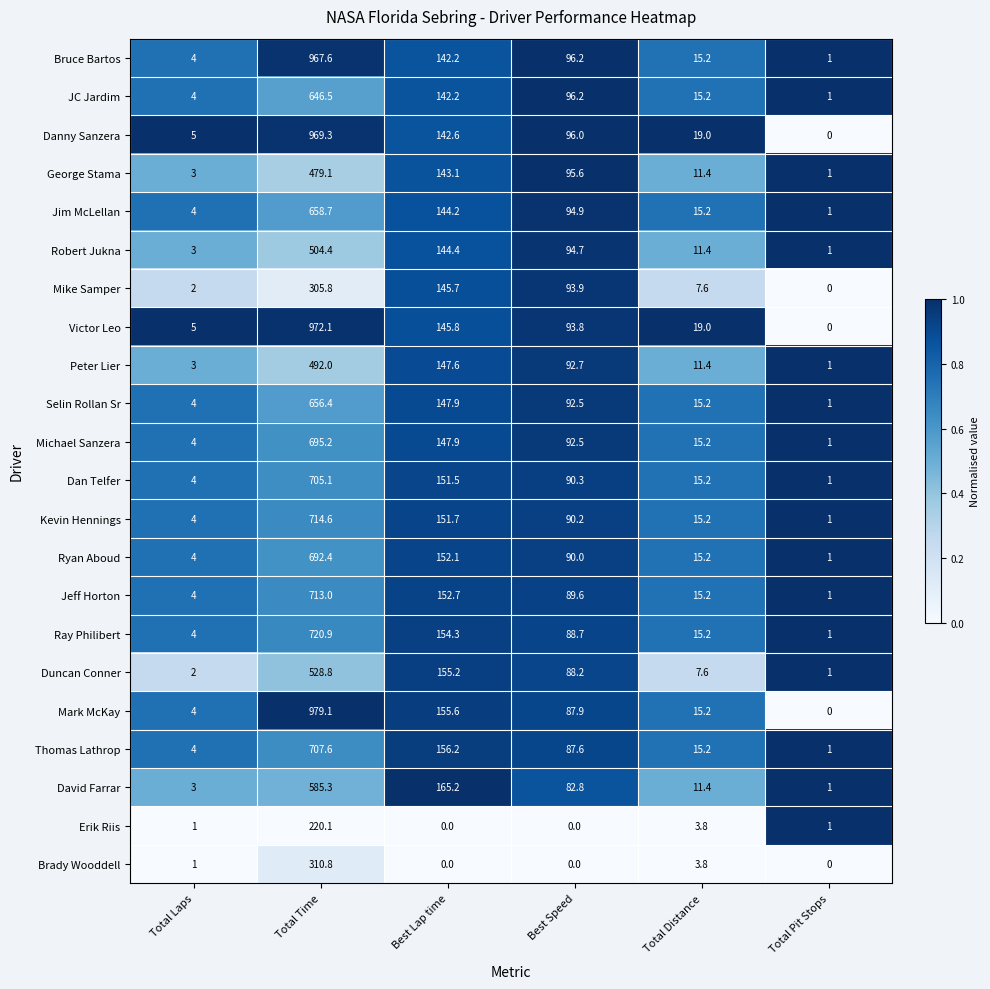

True or false: Jim McLellan has a value of 126.3 at Best Speed.

False